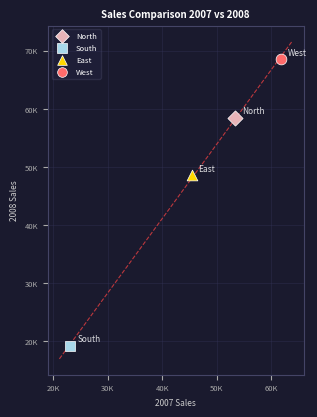

What are all the series names shown in the legend?

North, South, East, West